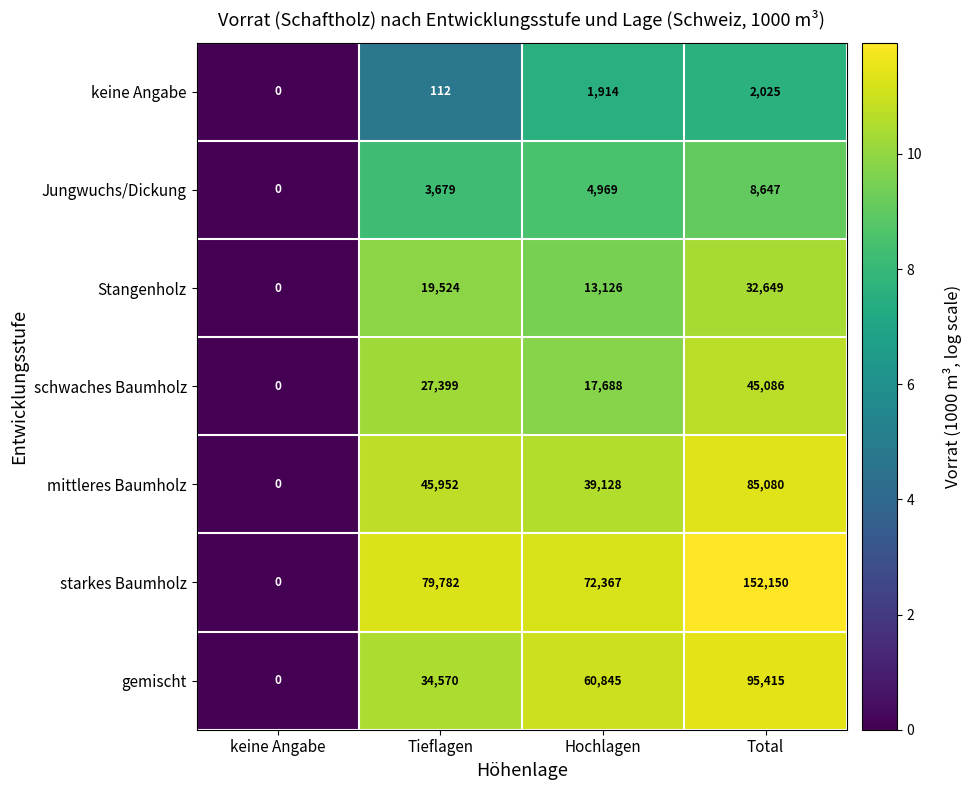

Count the number of data series in this chart.

7